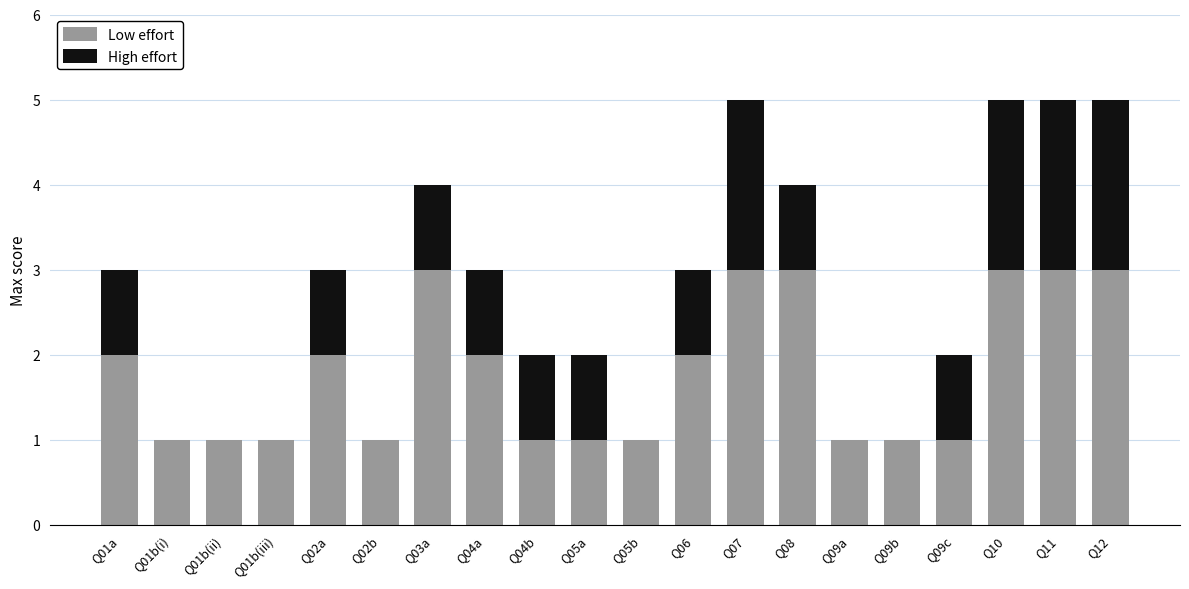

What is the maximum value for Low effort?

3